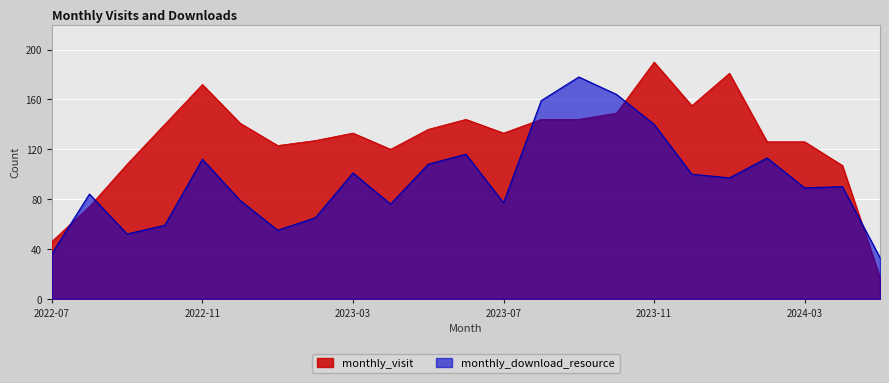

What position from the left is 2024-01?

19